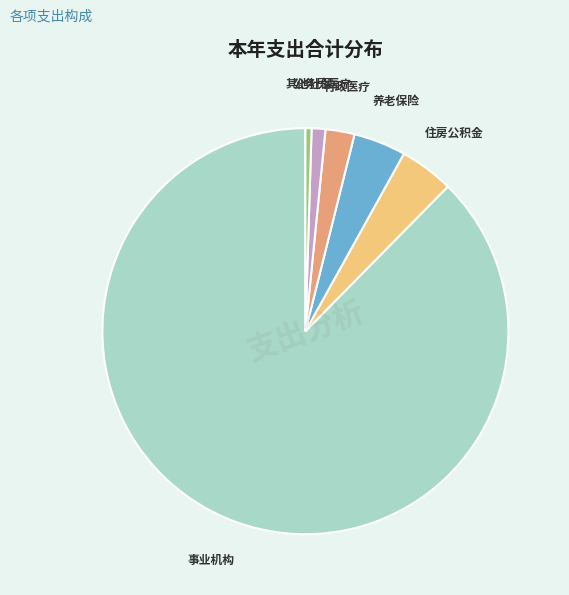

Is there a majority slice in this chart?

Yes